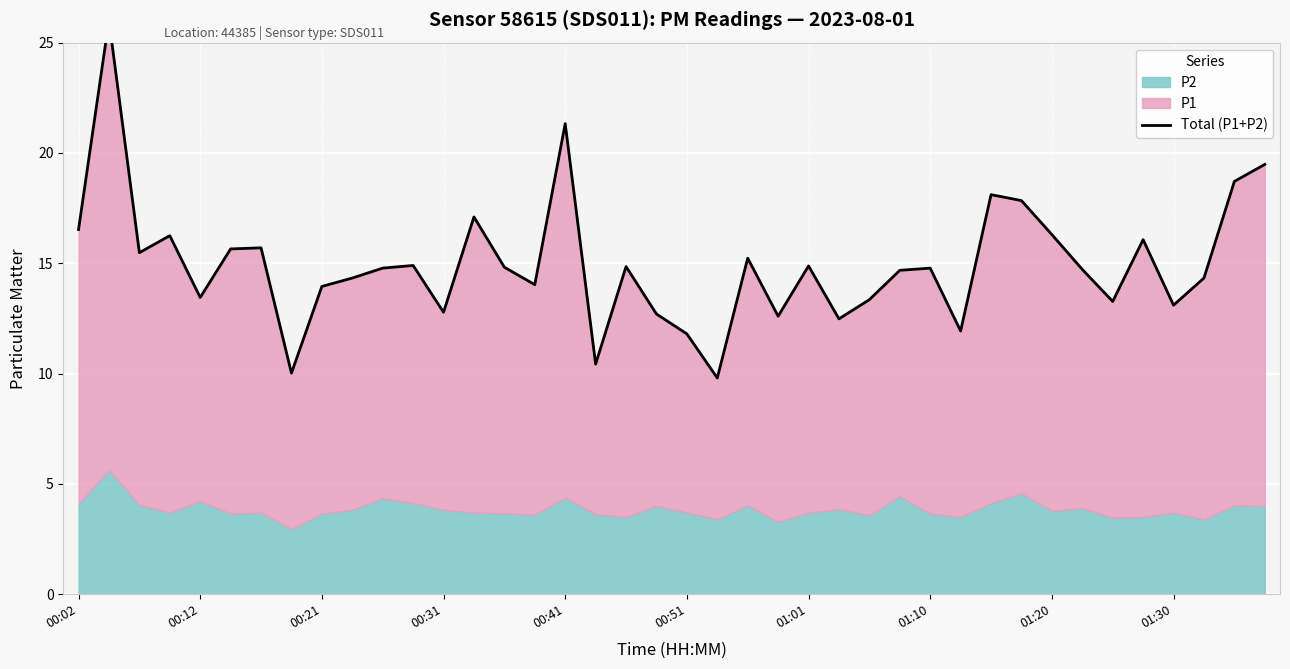

Approximately how many times larger is the value at 33 compared to 36?

1.1